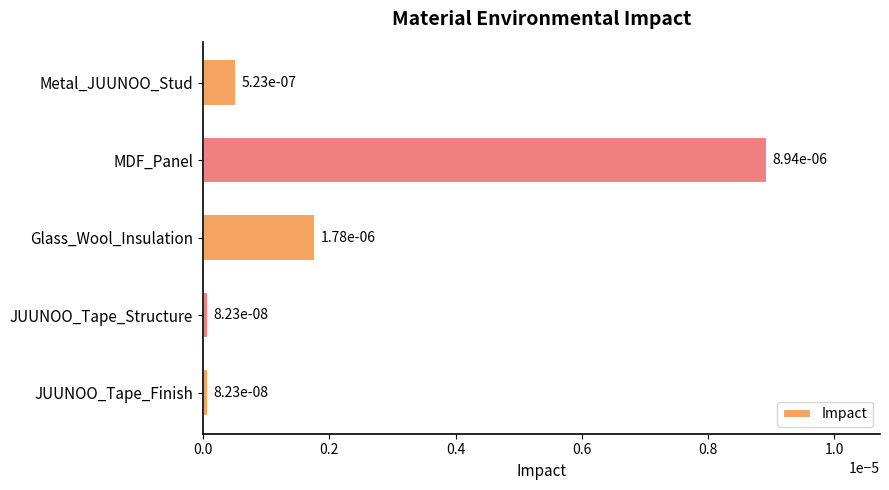

What is the label of the 2nd bar from the bottom?

JUUNOO_Tape_Structure